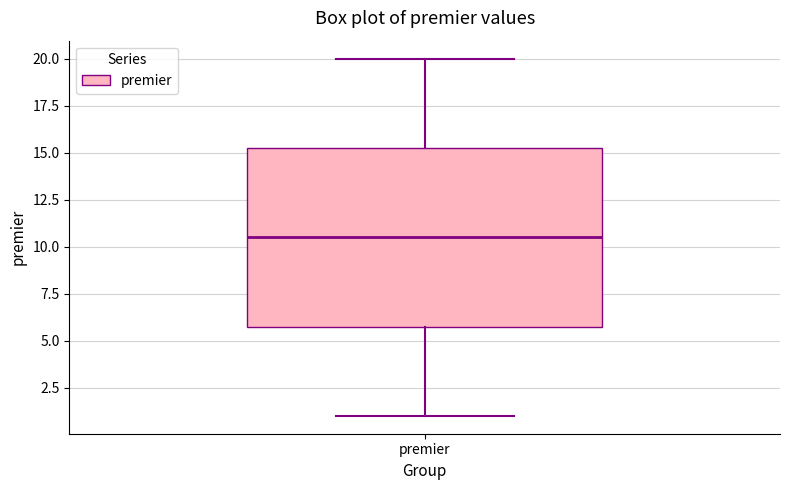

Where is the upper edge of the box for premier on the y-axis? The values are not printed on the chart, so give them approximately, as read against the axis.

15.5